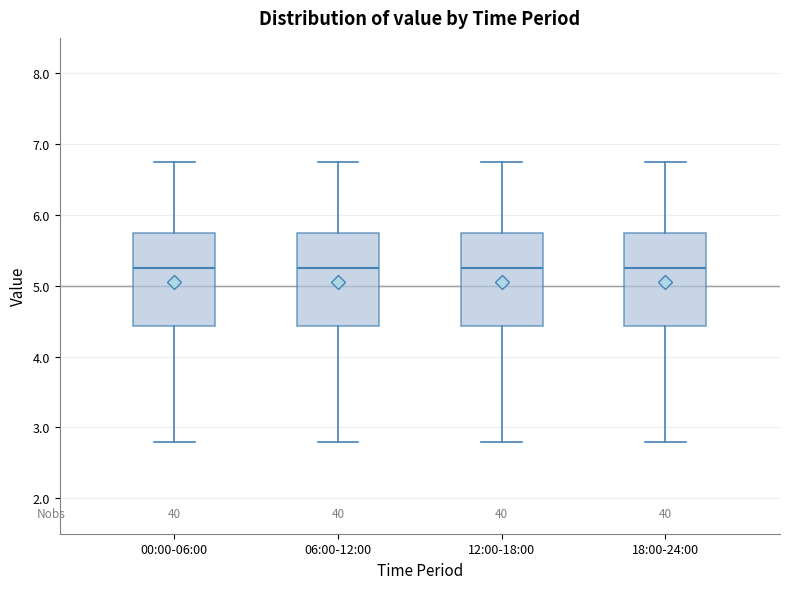

Reading left to right, transcribe this box plot: for each box, give where its median line is, the range the box spans, and where its two whiskers end, as read against the y-axis. The values are not printed on the chart, so give them approximately, as read against the axis.

00:00-06:00: median 5.3, box 4.4 to 5.8, whiskers 2.8 to 6.8
06:00-12:00: median 5.3, box 4.4 to 5.8, whiskers 2.8 to 6.8
12:00-18:00: median 5.3, box 4.4 to 5.8, whiskers 2.8 to 6.8
18:00-24:00: median 5.3, box 4.4 to 5.8, whiskers 2.8 to 6.8